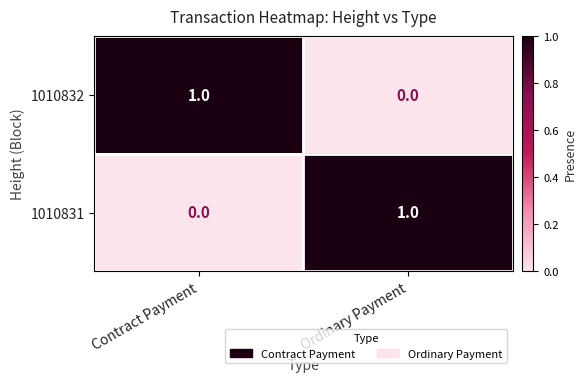

True or false: 1010832 has a value of 1 at Ordinary Payment.

False